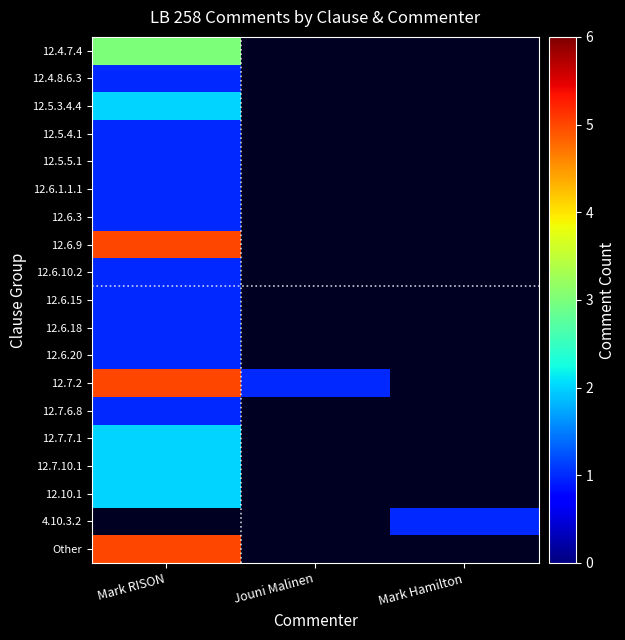

What is the approximate value of 12.7.10.1 at Mark RISON?

2.0